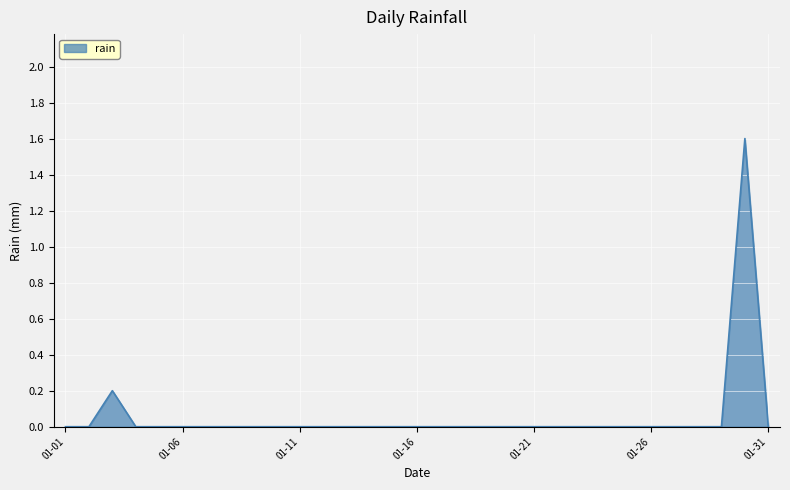

Reading left to right, extract all data points from this chart.

0.0	0.0	0.2	0.0	0.0	0.0	0.0	0.0	0.0	0.0	0.0	0.0	0.0	0.0	0.0	0.0	0.0	0.0	0.0	0.0	0.0	0.0	0.0	0.0	0.0	0.0	0.0	0.0	0.0	1.6	0.0